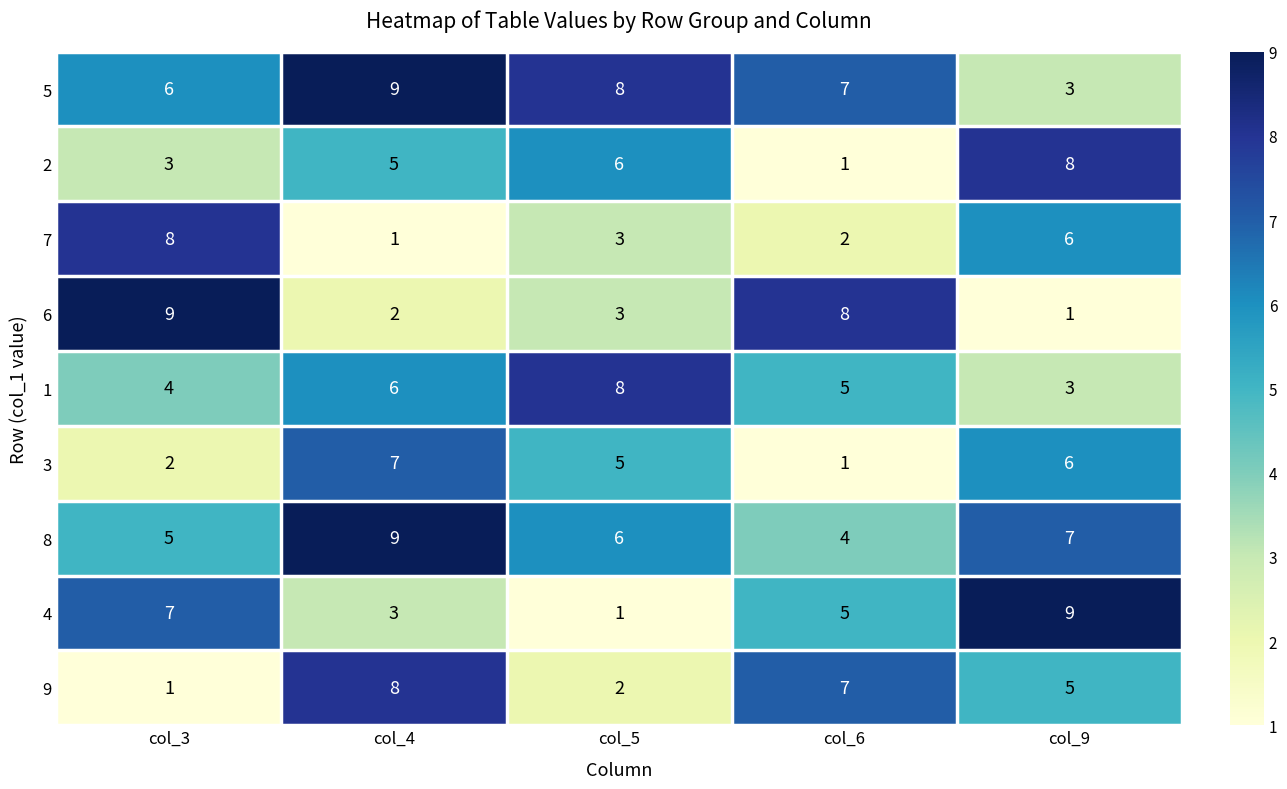

What is the maximum value for 5?

9